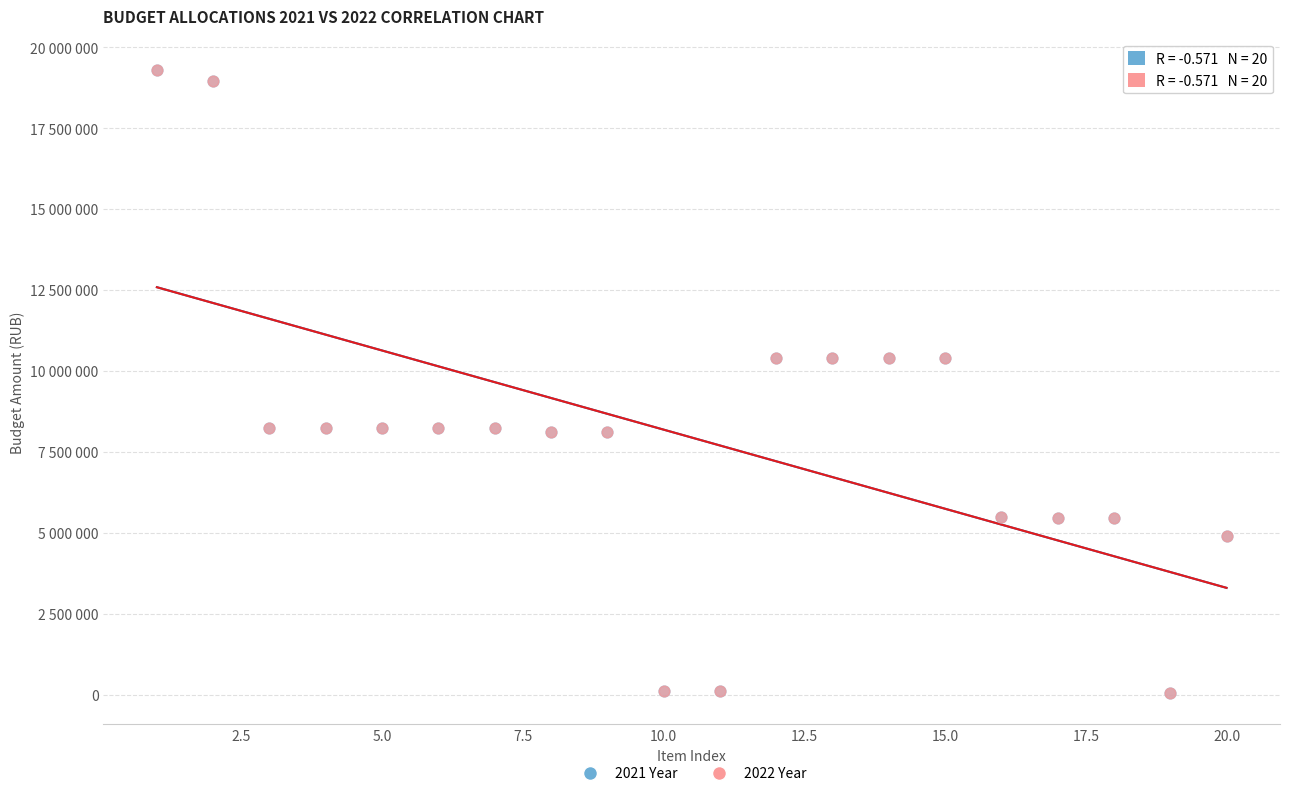

Which series has the widest spread of Y values?

2022 Year